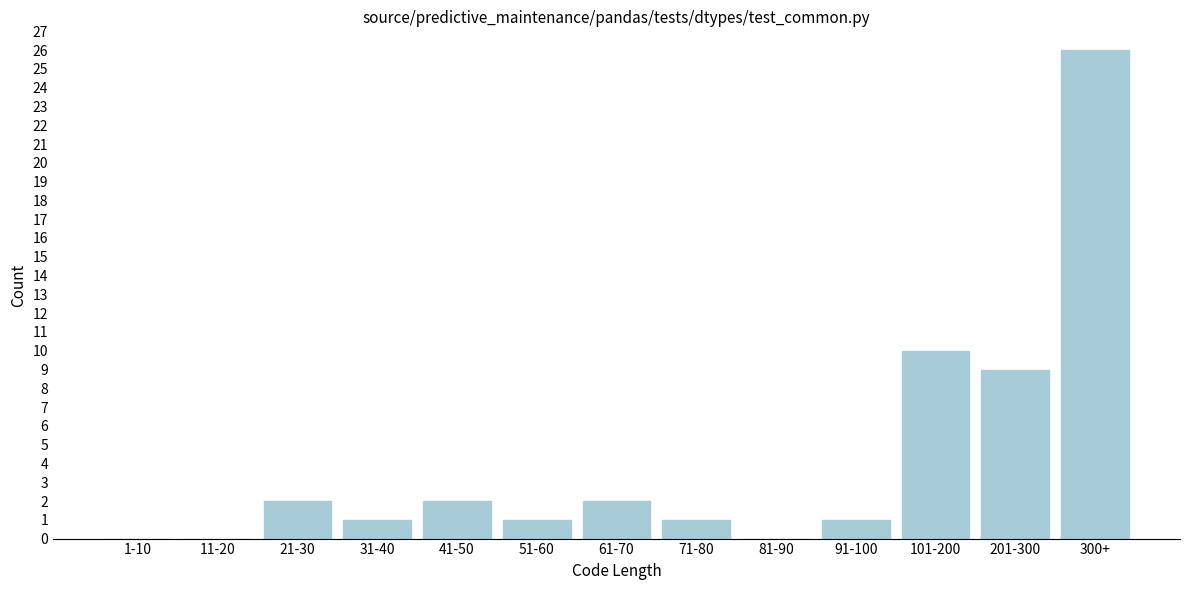

Reading left to right, transcribe all the data shown in this chart.

1-10=0	11-20=0	21-30=2	31-40=1	41-50=2	51-60=1	61-70=2	71-80=1	81-90=0	91-100=1	101-200=10	201-300=9	300+=26